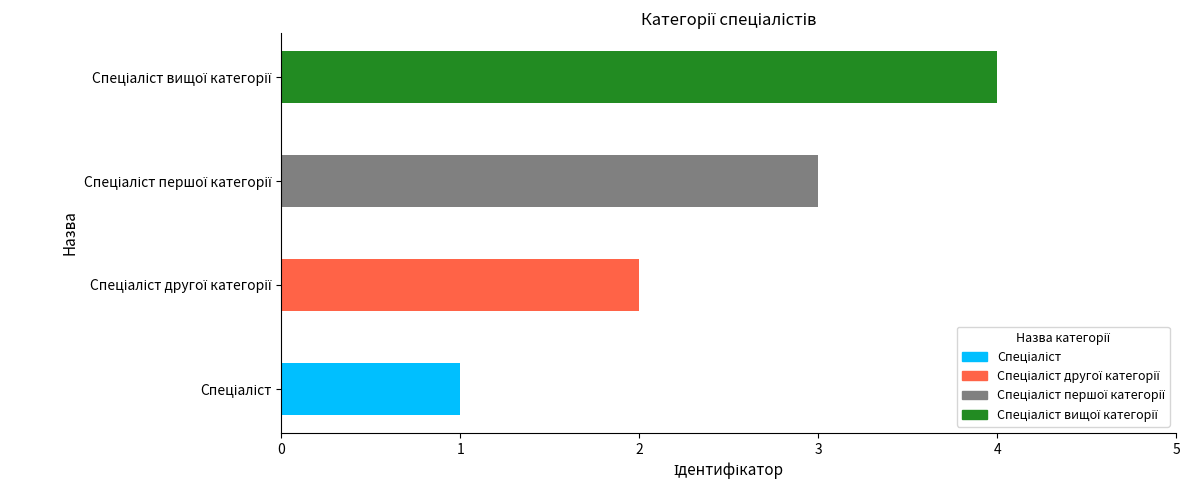

What is the sum of all values?

10